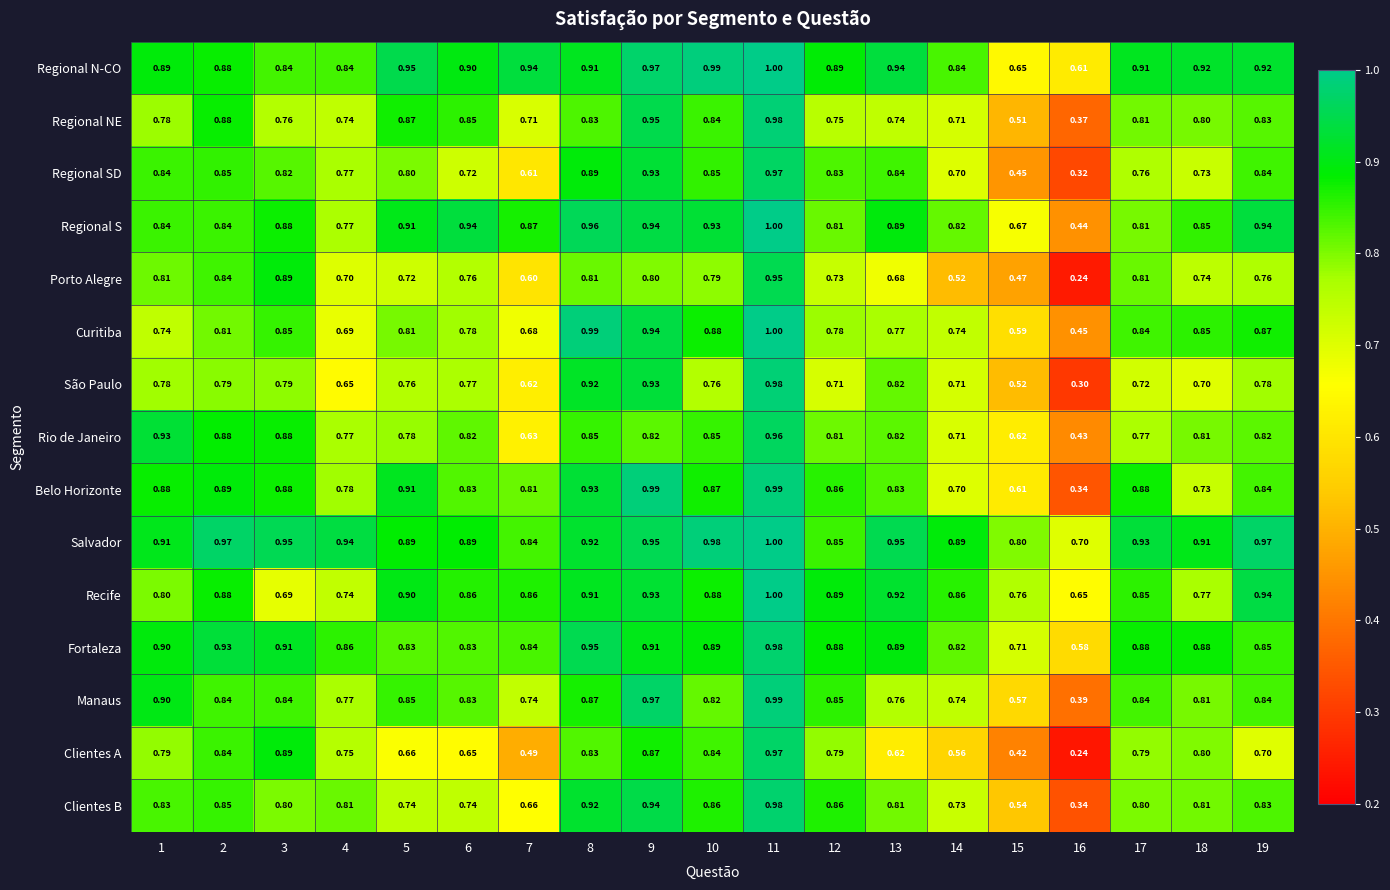

Which series has the largest total across all categories?

Salvador